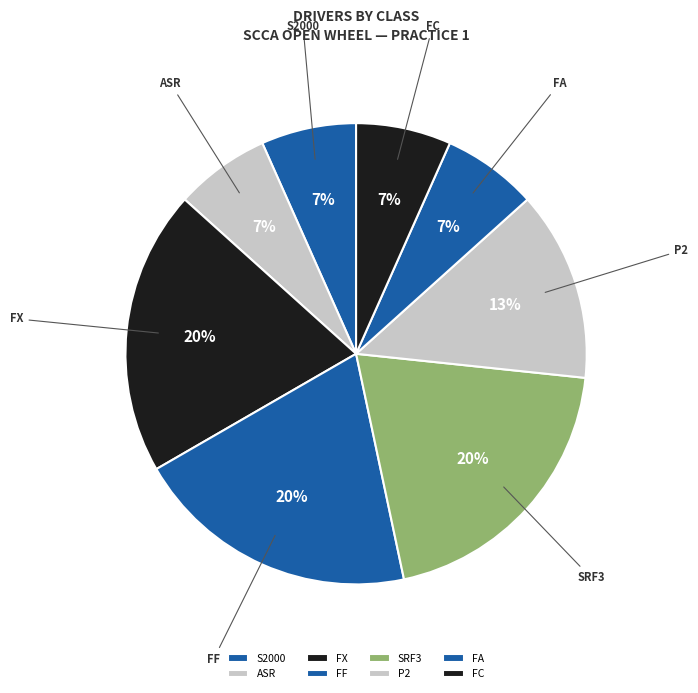

Which has a higher value, FA or SRF3?

SRF3